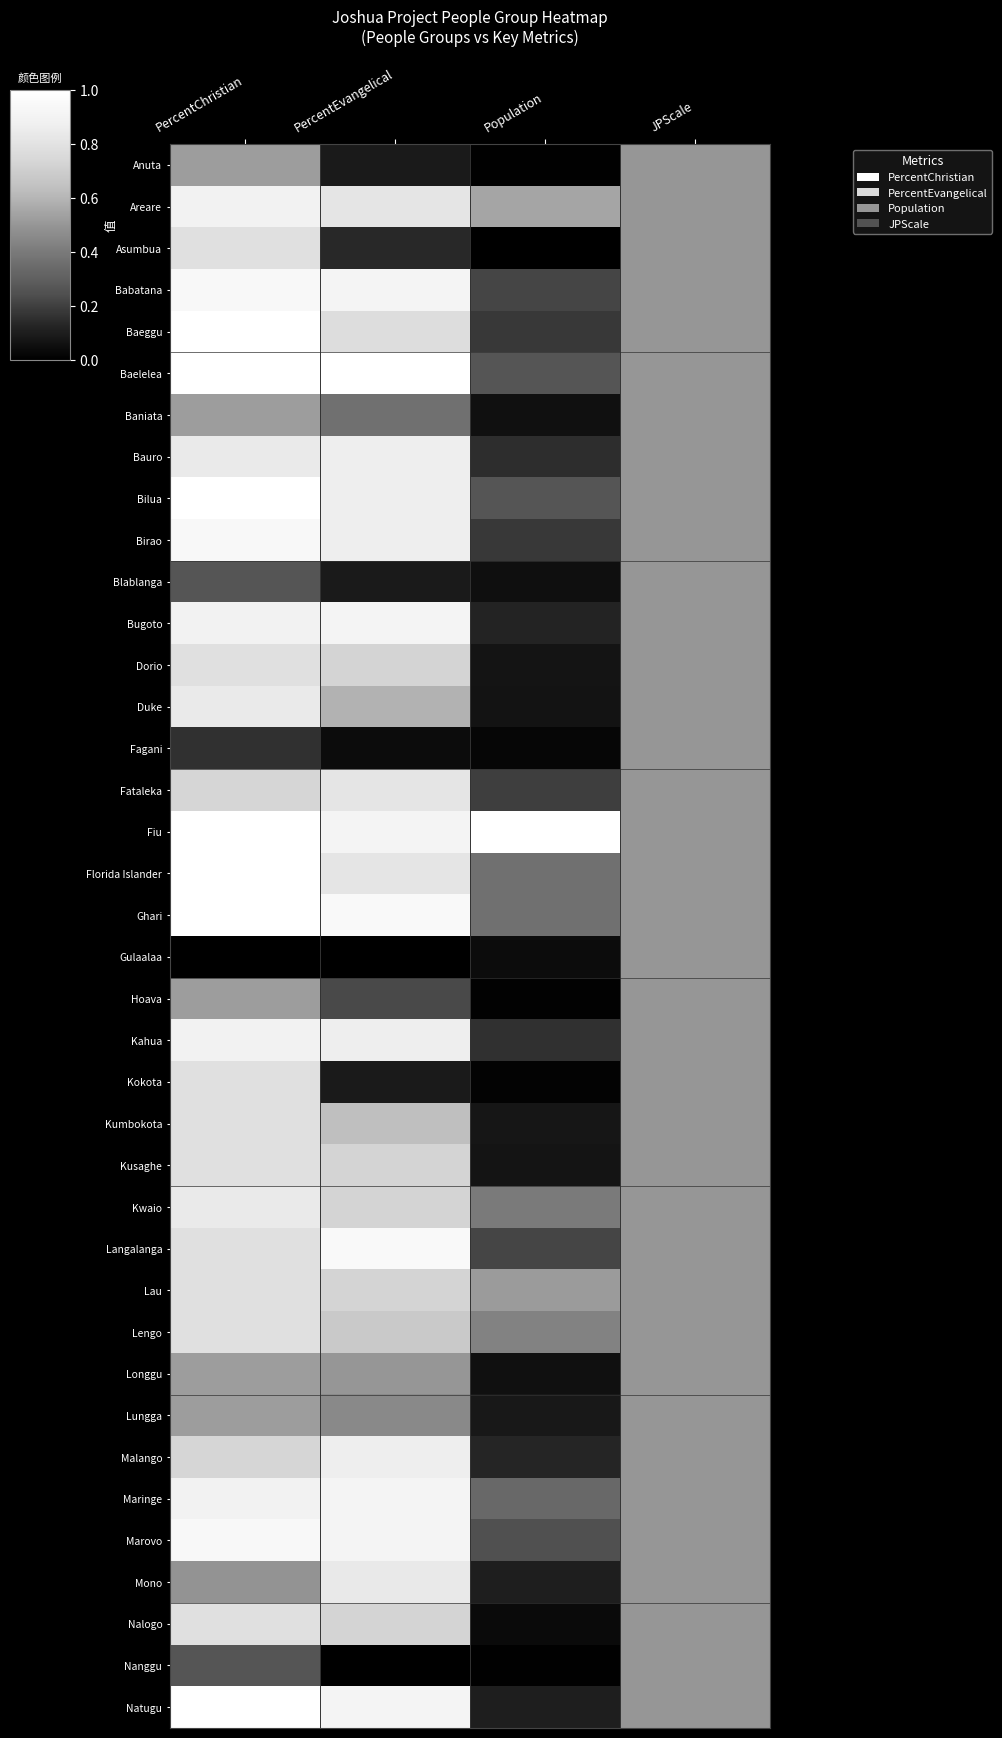

What is the difference between the highest and lowest values at PercentEvangelical?

1.0